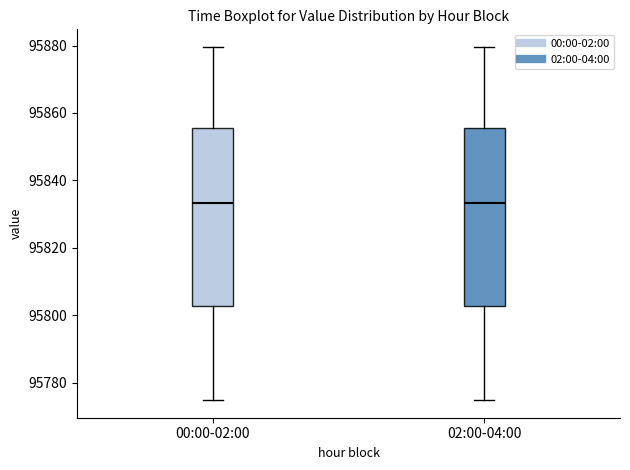

Reading left to right, read every box against the y-axis: the position of its median line, the range the box covers, and the ends of its whiskers. The values are not printed on the chart, so give them approximately, as read against the axis.

00:00-02:00: median 95834, box 95802 to 95856, whiskers 95774 to 95880
02:00-04:00: median 95834, box 95802 to 95856, whiskers 95774 to 95880